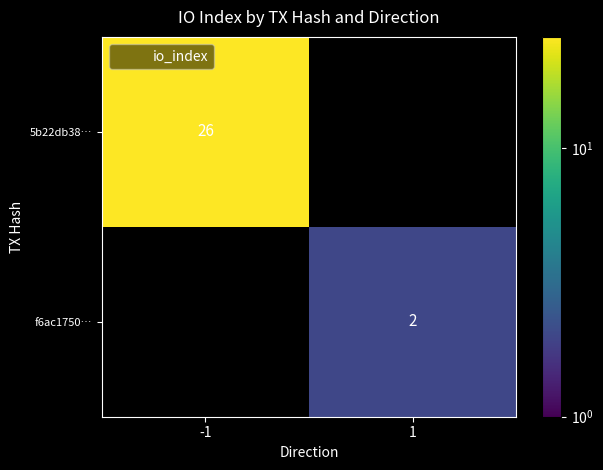

How many positive values does the 5b22db38… series have?

1